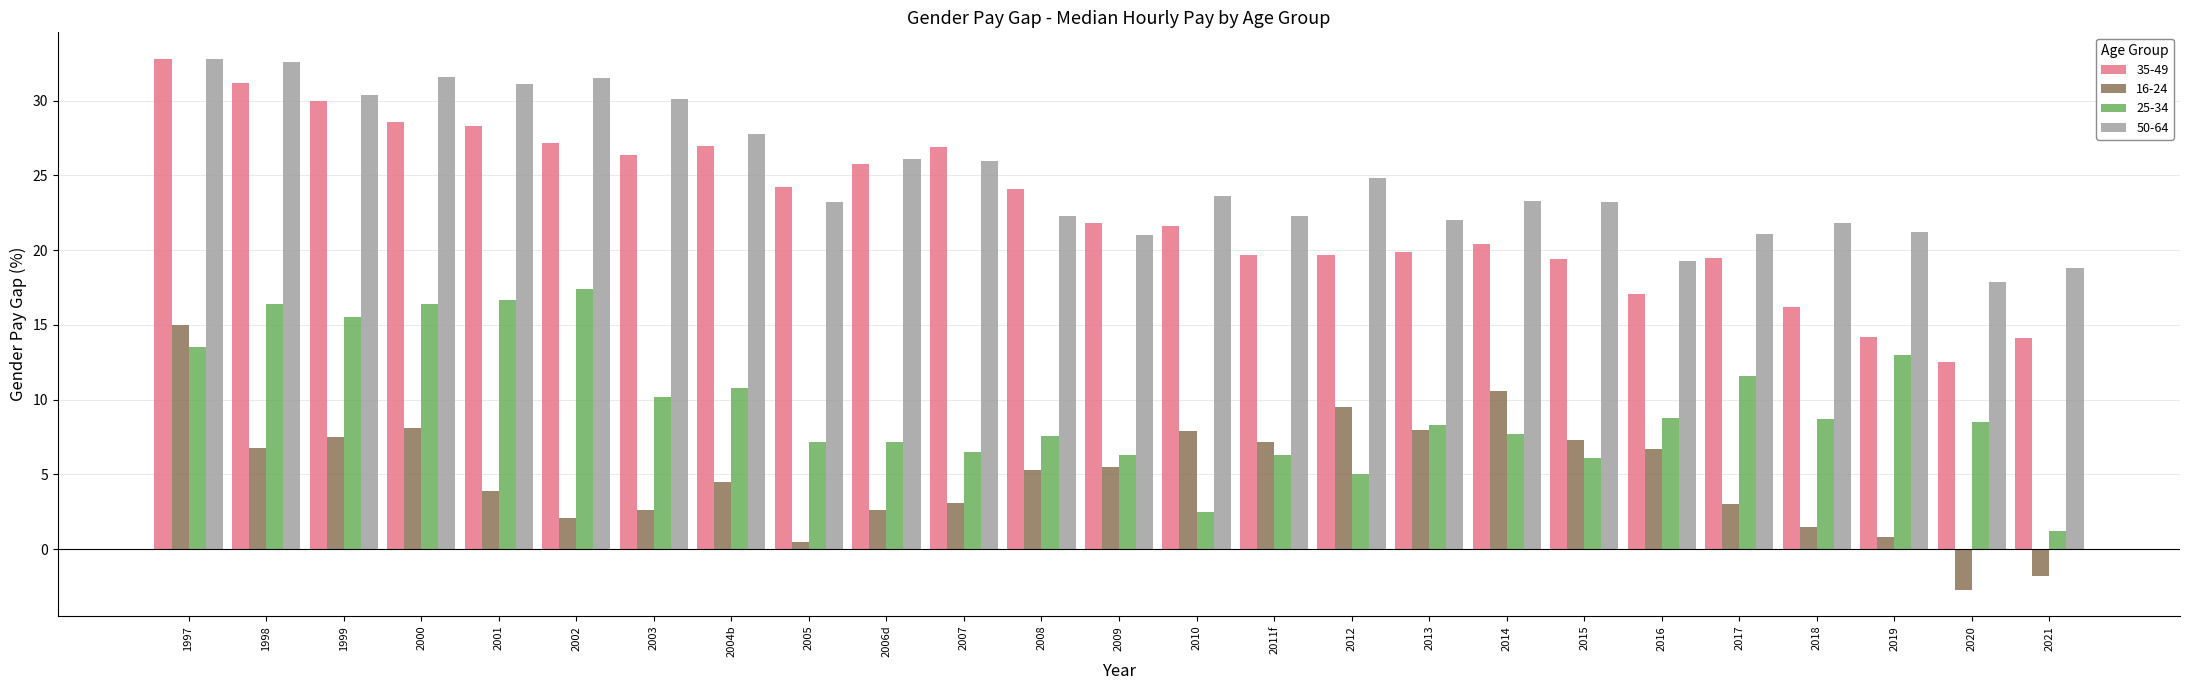

Is the value of 25-34 at 1999 greater than the value of 35-49 at 2016?

No